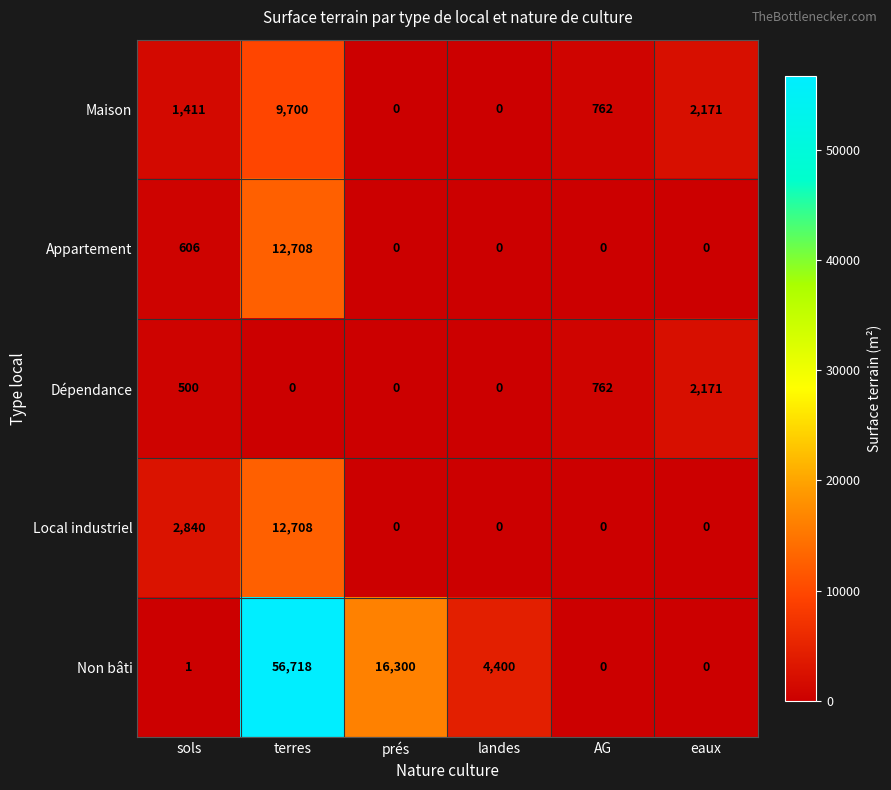

What is the total value across all series at sols?

5358